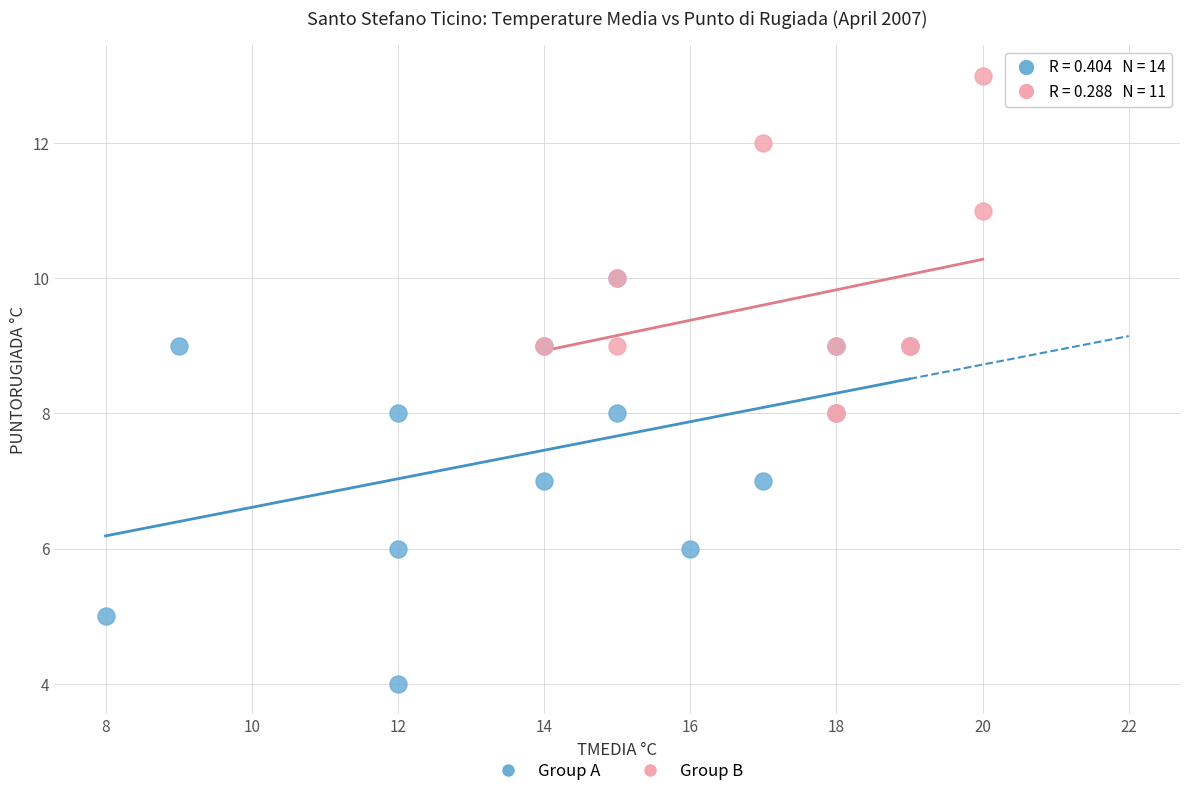

Which series has the widest spread of Y values?

Group A